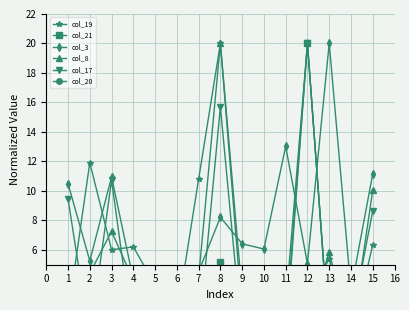

How many values in col_19 are above zero?

14